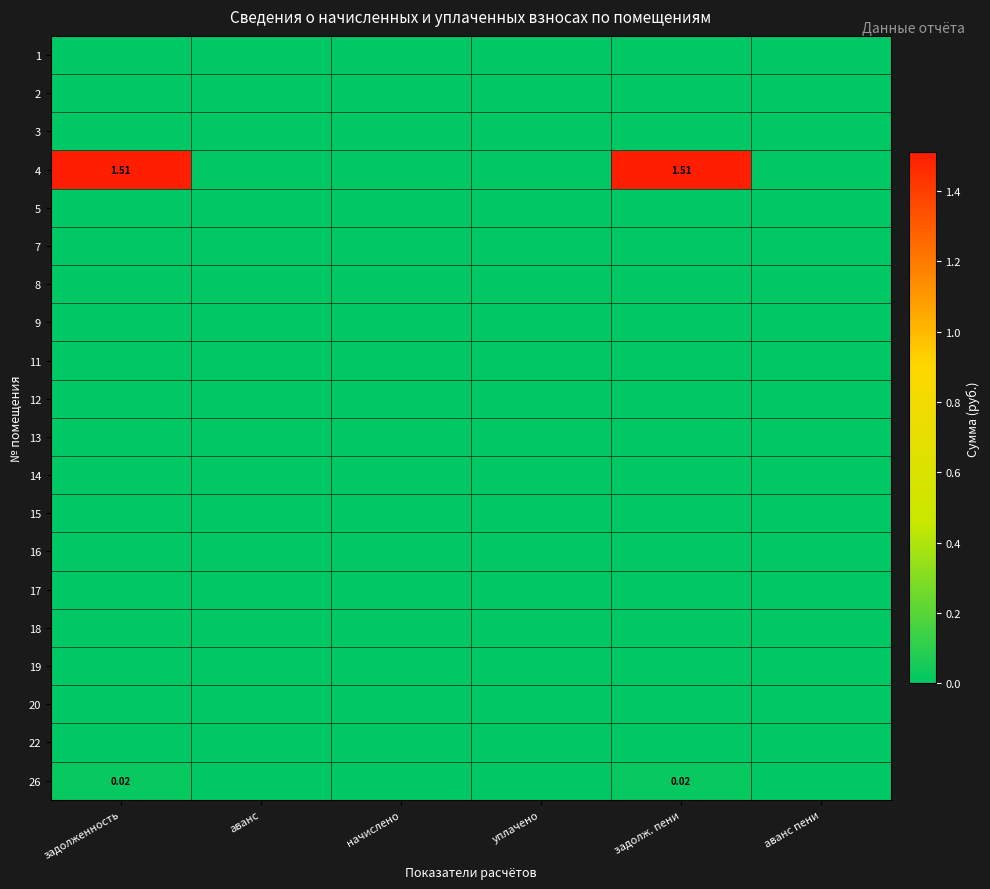

At задолж. пени, list the series in order from largest to smallest.

4, 26, 1, 2, 3, 5, 7, 8, 9, 11, 12, 13, 14, 15, 16, 17, 18, 19, 20, 22